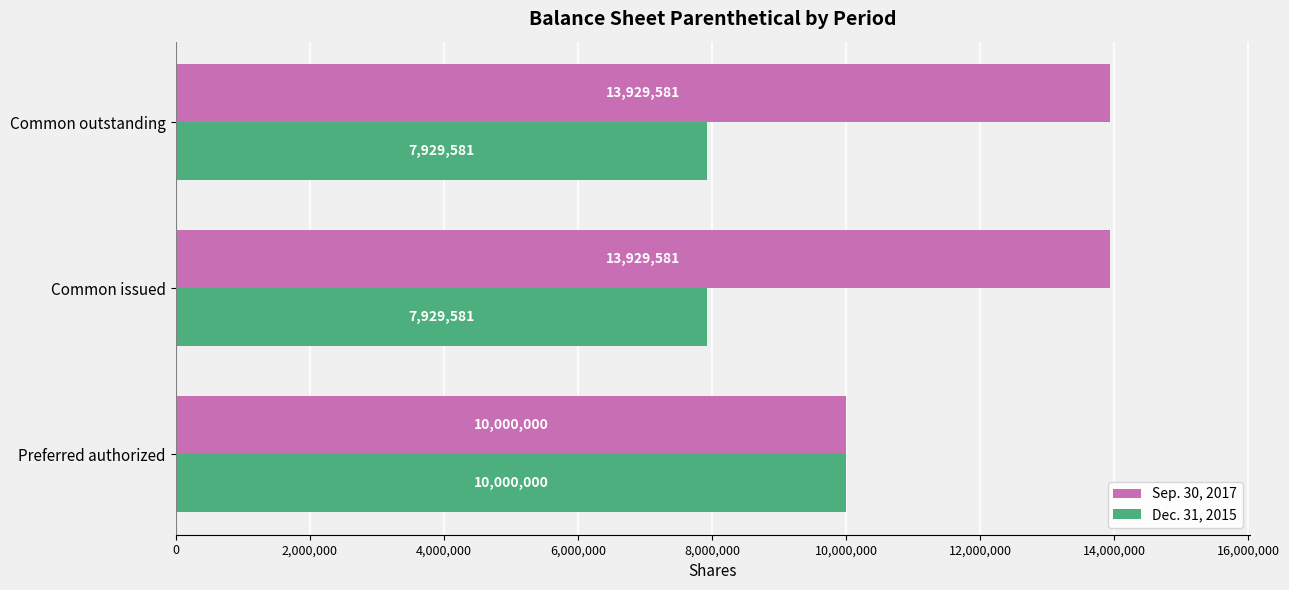

What is the total value across all series at Preferred authorized?

20000000